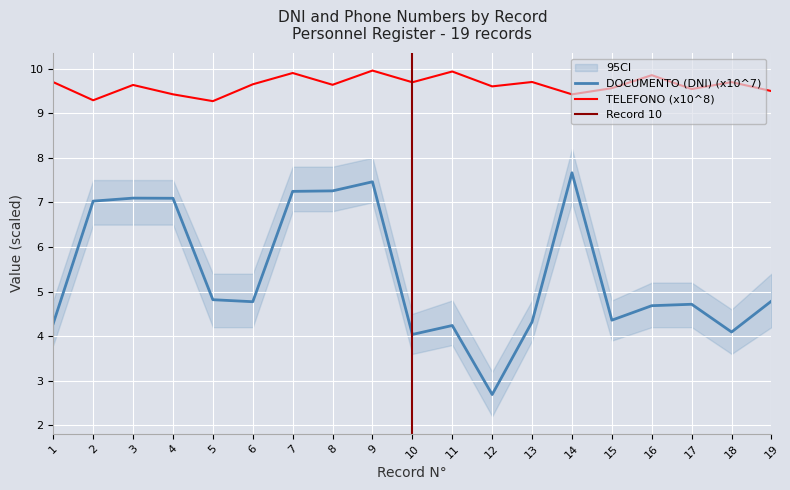

What is the difference between the maximum and second lowest values in the TELEFONO (x10^8) series?

0.7